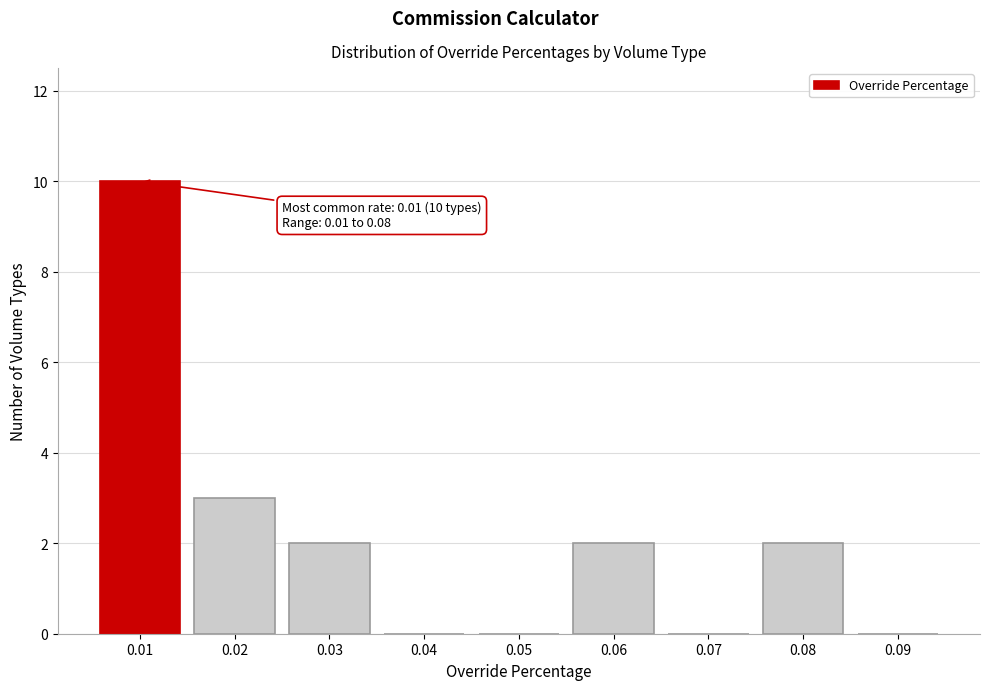

Reading left to right, list all the values displayed in this chart.

0.01=10	0.02=3	0.03=2	0.04=0	0.05=0	0.06=2	0.07=0	0.08=2	0.09=0